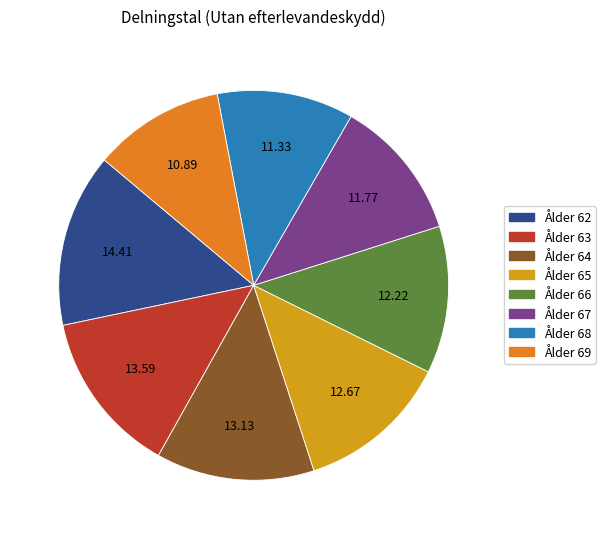

Does any single category account for the majority?

No